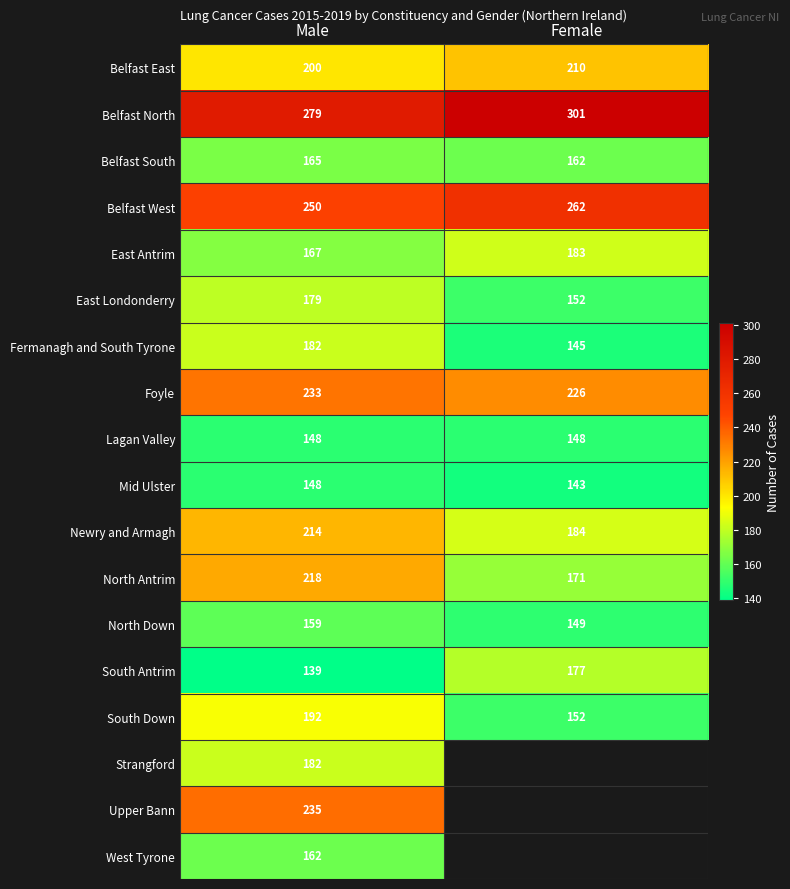

How many data points in Foyle are less than 233?

1